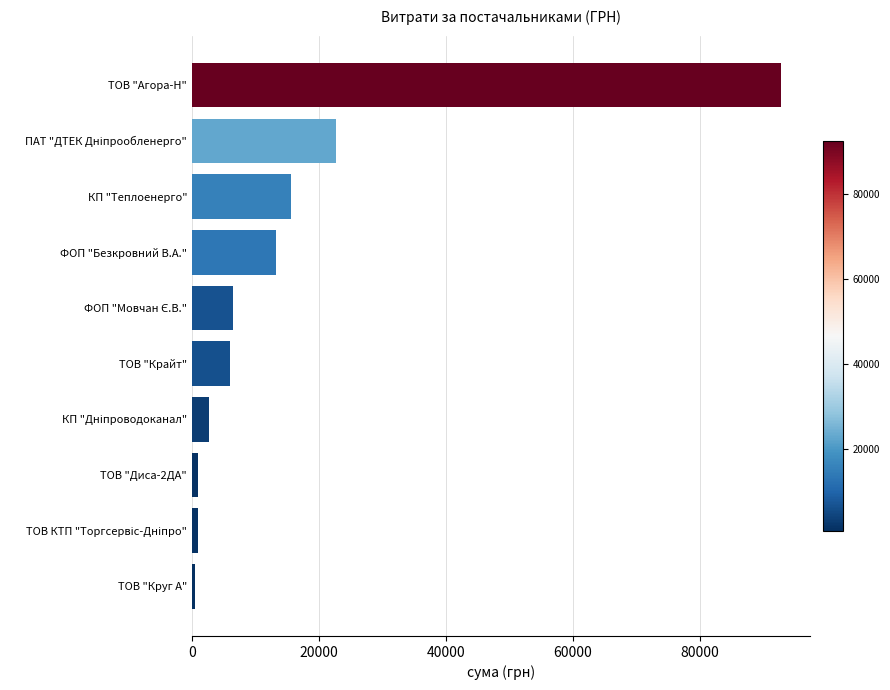

What is the label of the 8th bar from the bottom?

КП "Теплоенерго"